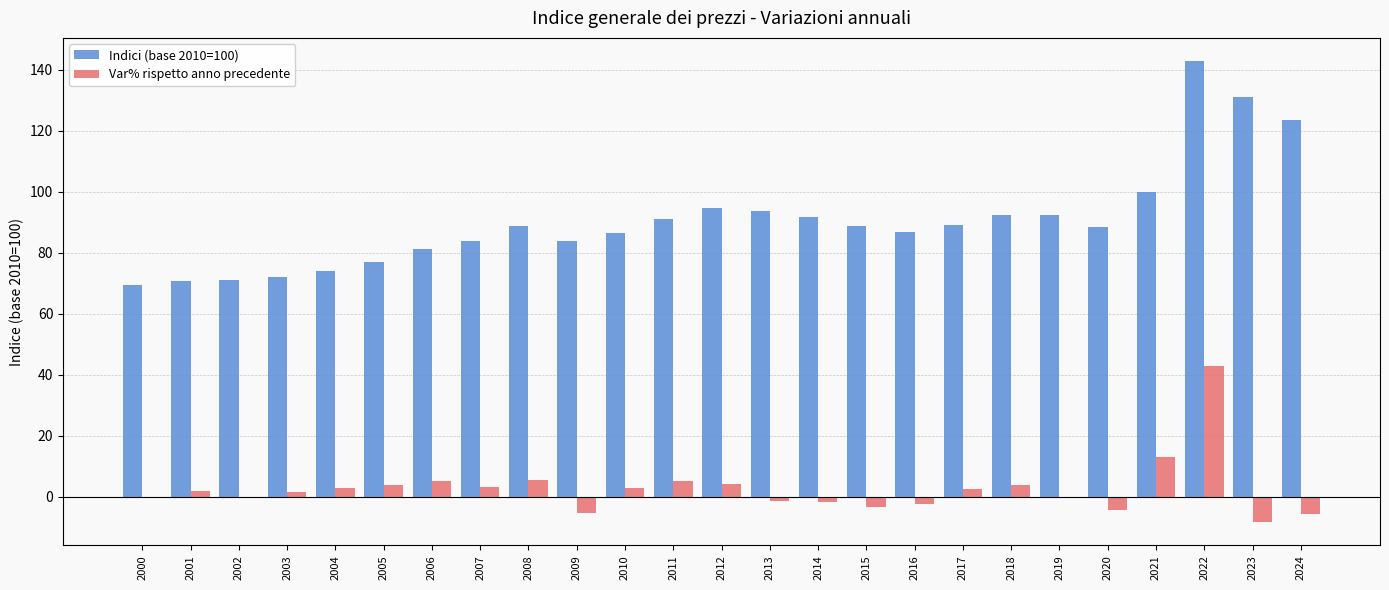

The Indici (base 2010=100) series shows 137.6 at 2020. True or false?

False